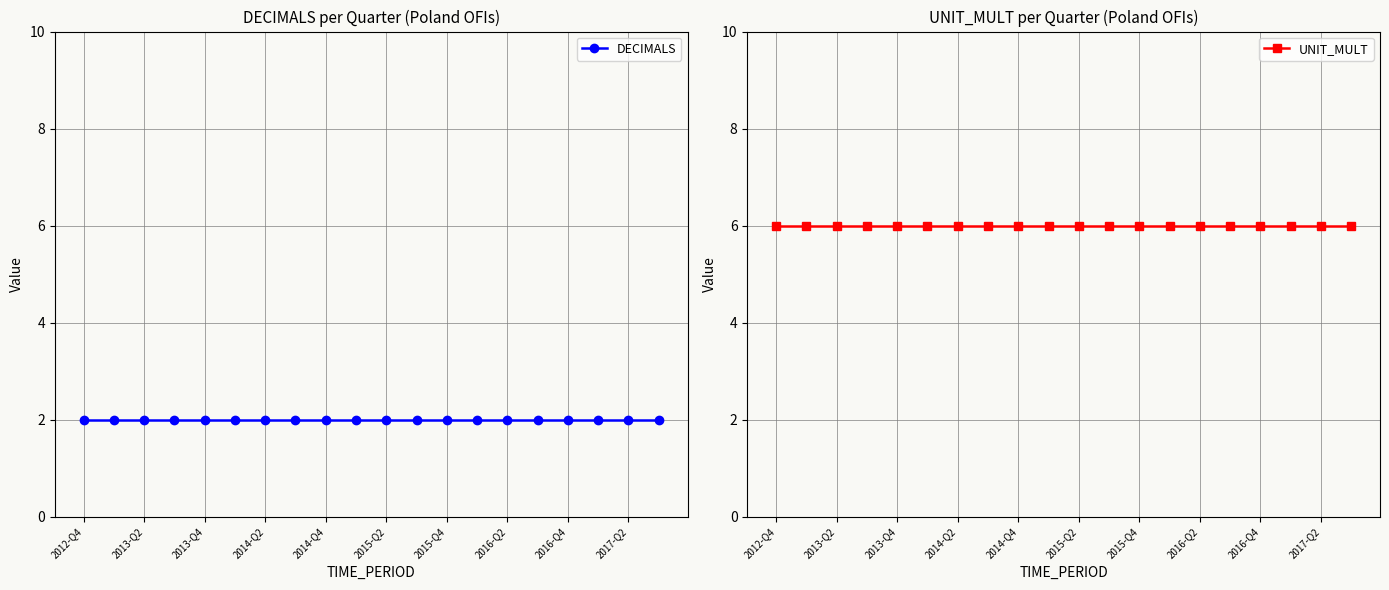

Which series has the largest range (max minus min)?

DECIMALS